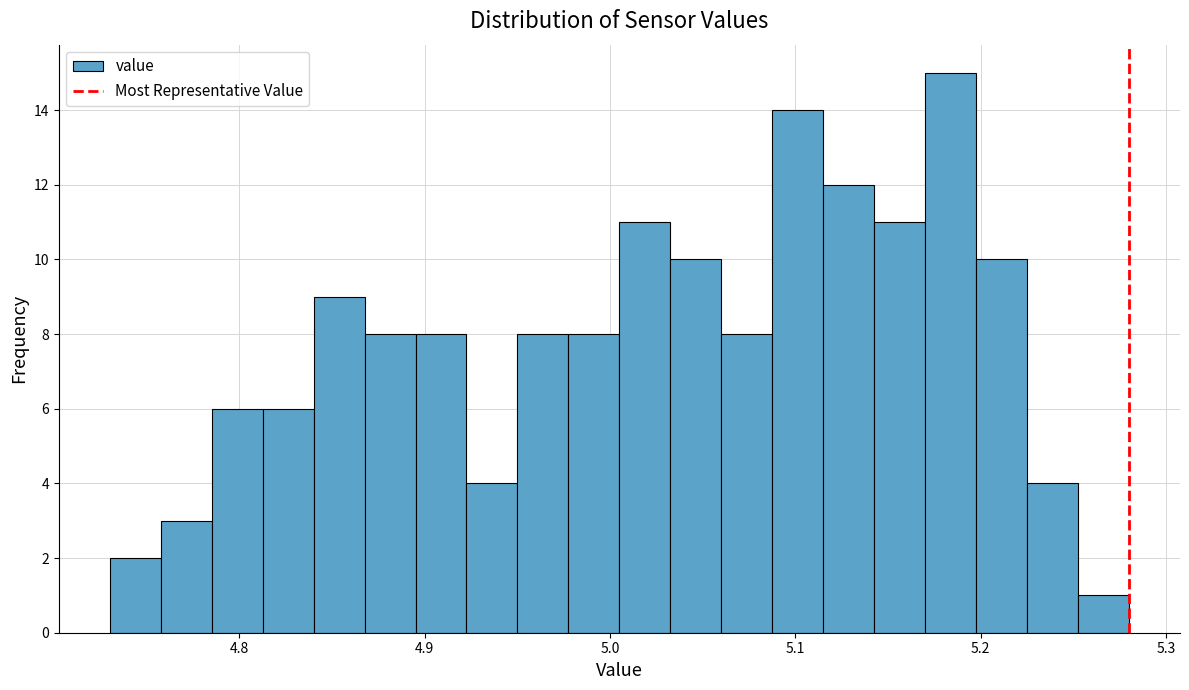

Read against the x-axis, roughly where is the centre of the tallest bar?

5.18